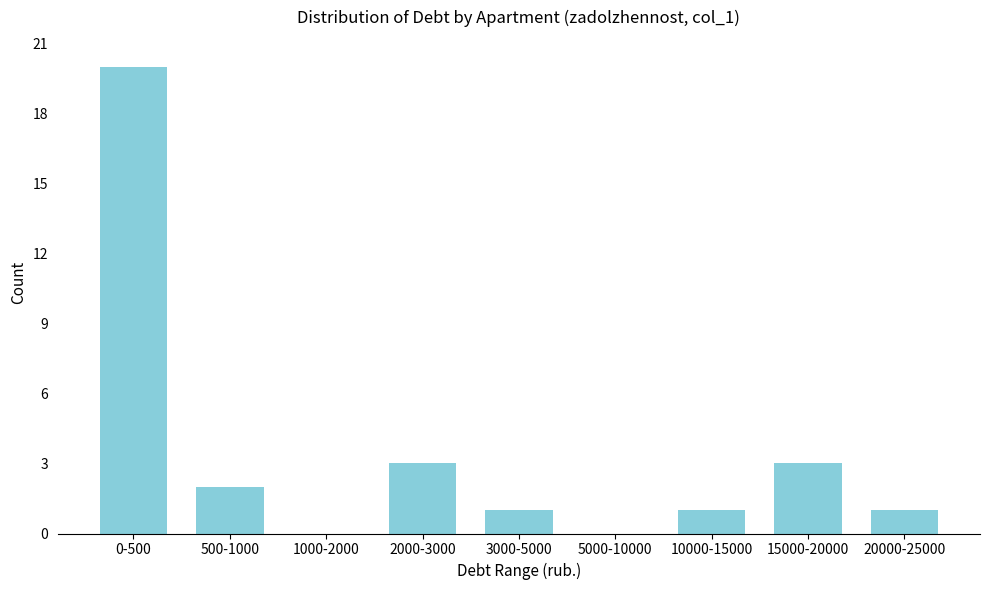

Reading right to left, extract all data points from this chart.

20000-25000=1	15000-20000=3	10000-15000=1	5000-10000=0	3000-5000=1	2000-3000=3	1000-2000=0	500-1000=2	0-500=20